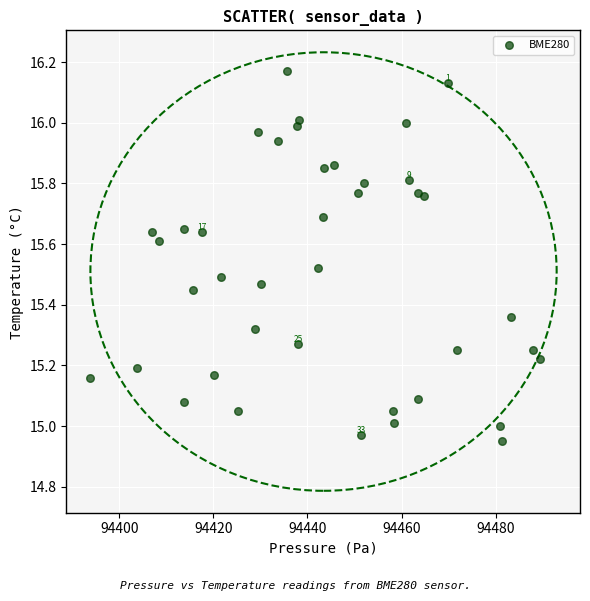

What is the range of Y values (max minus min)?

1.2